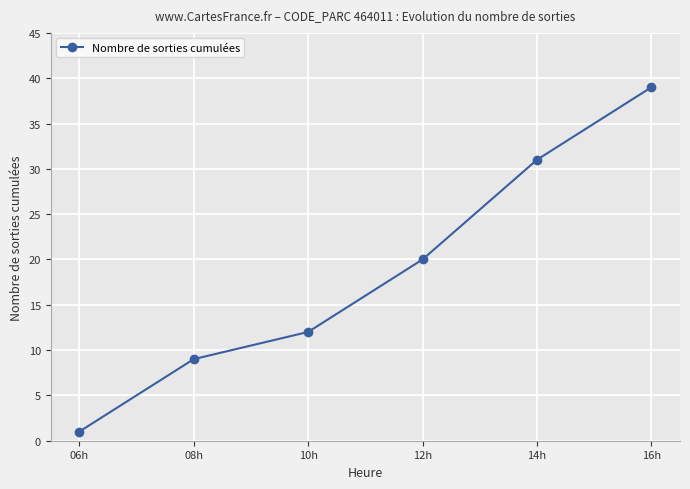

At which label is the value closest to 20?

12h